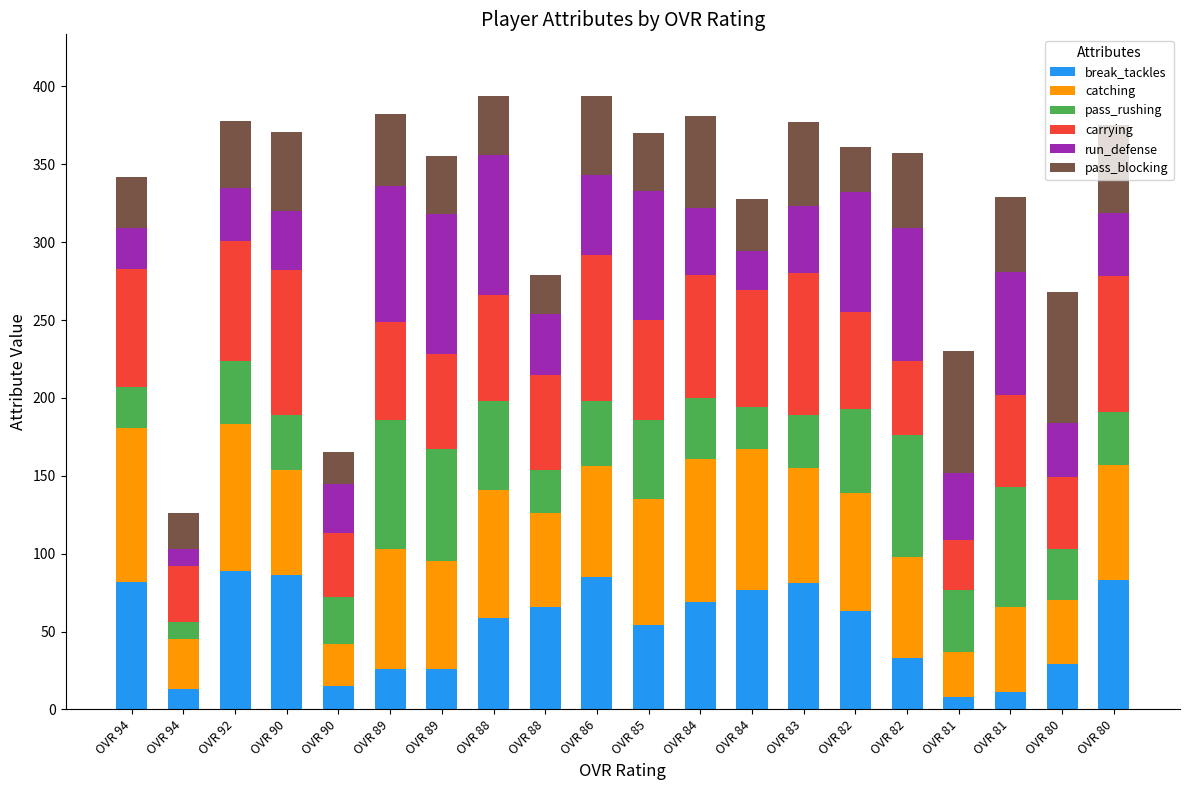

True or false: carrying has a value of 92 at OVR 88.

False